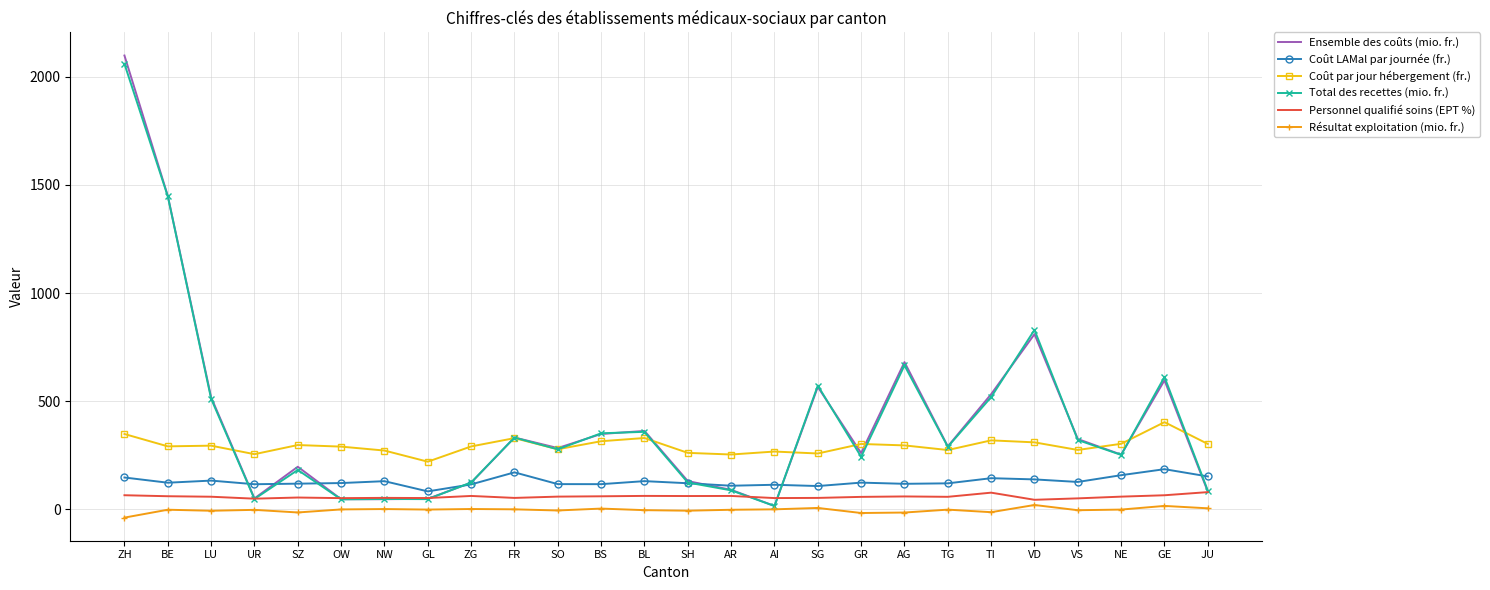

Is the value of Coût par jour hébergement (fr.) at NE greater than the value of Coût LAMal par journée (fr.) at LU?

Yes